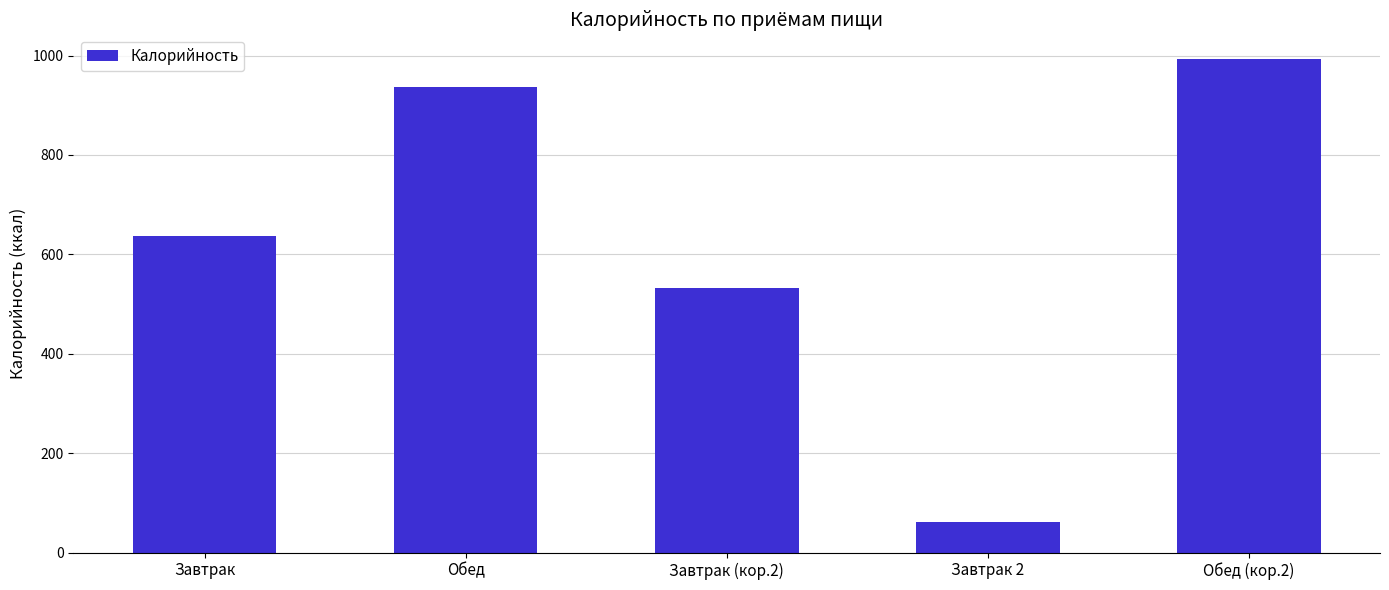

At which label is the value closest to 527?

Завтрак (кор.2)